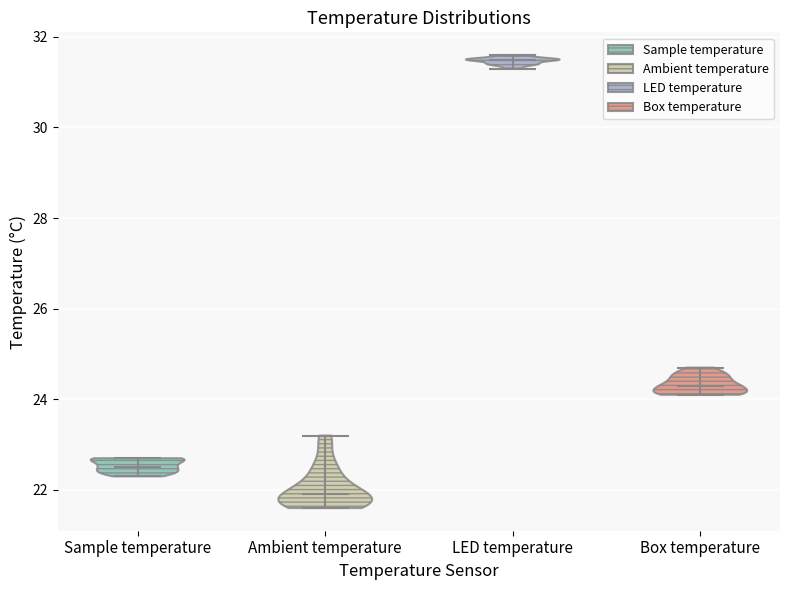

Which violin has the highest median line?

LED temperature